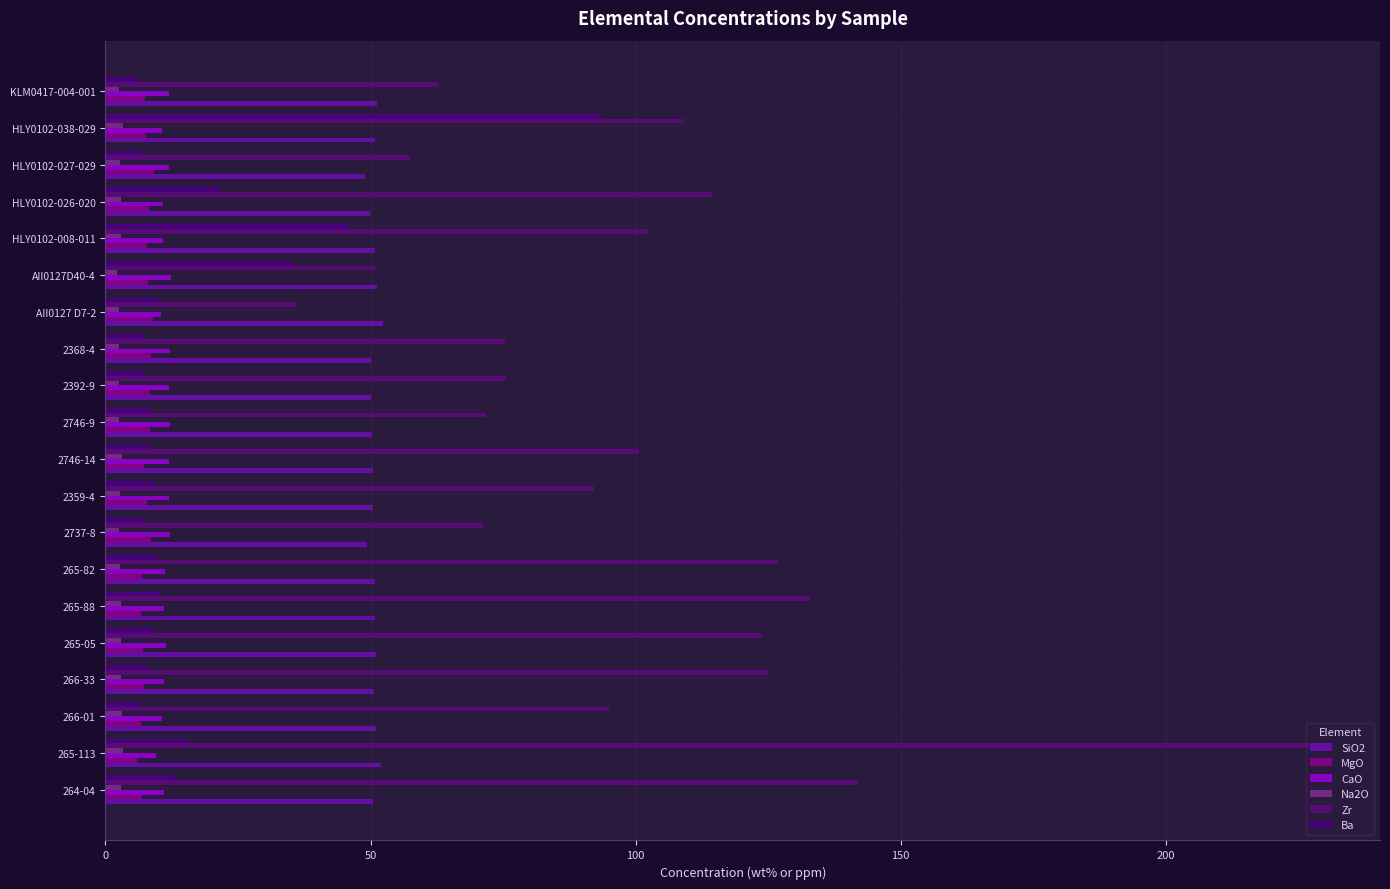

How many distinct data groups are displayed?

6